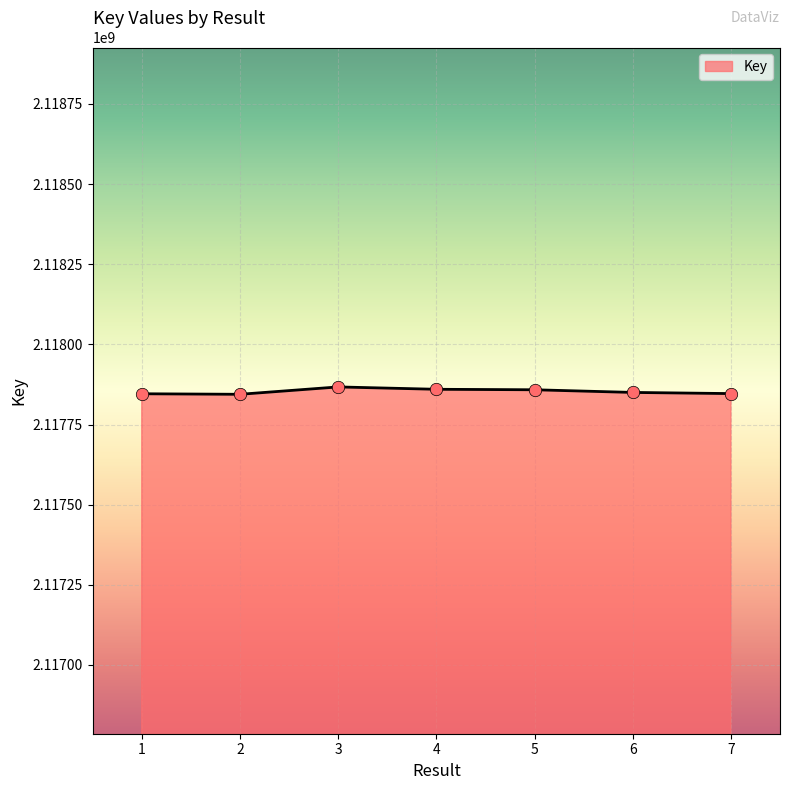

What is the ratio of the value at 5 to the value at 2?

1.0